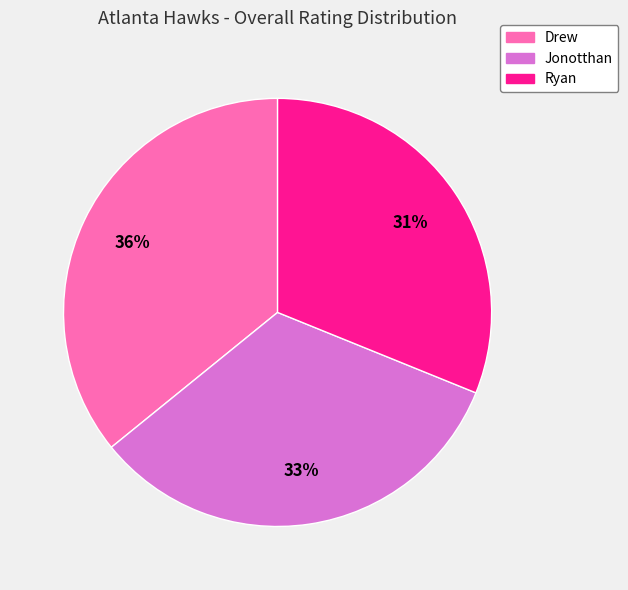

How many segments does this pie chart have?

3